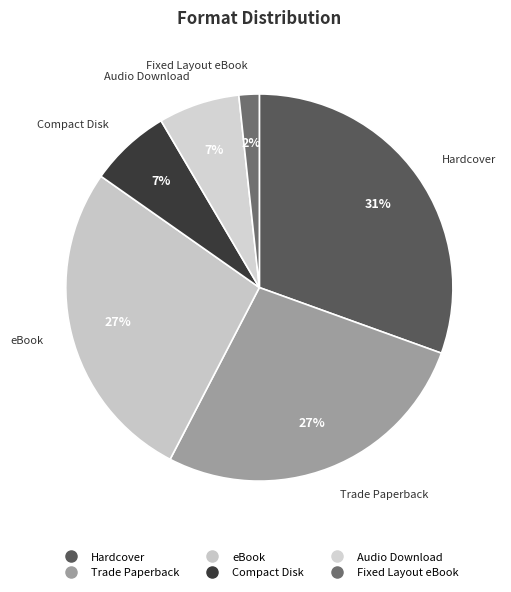

How many slices are in this pie chart?

6